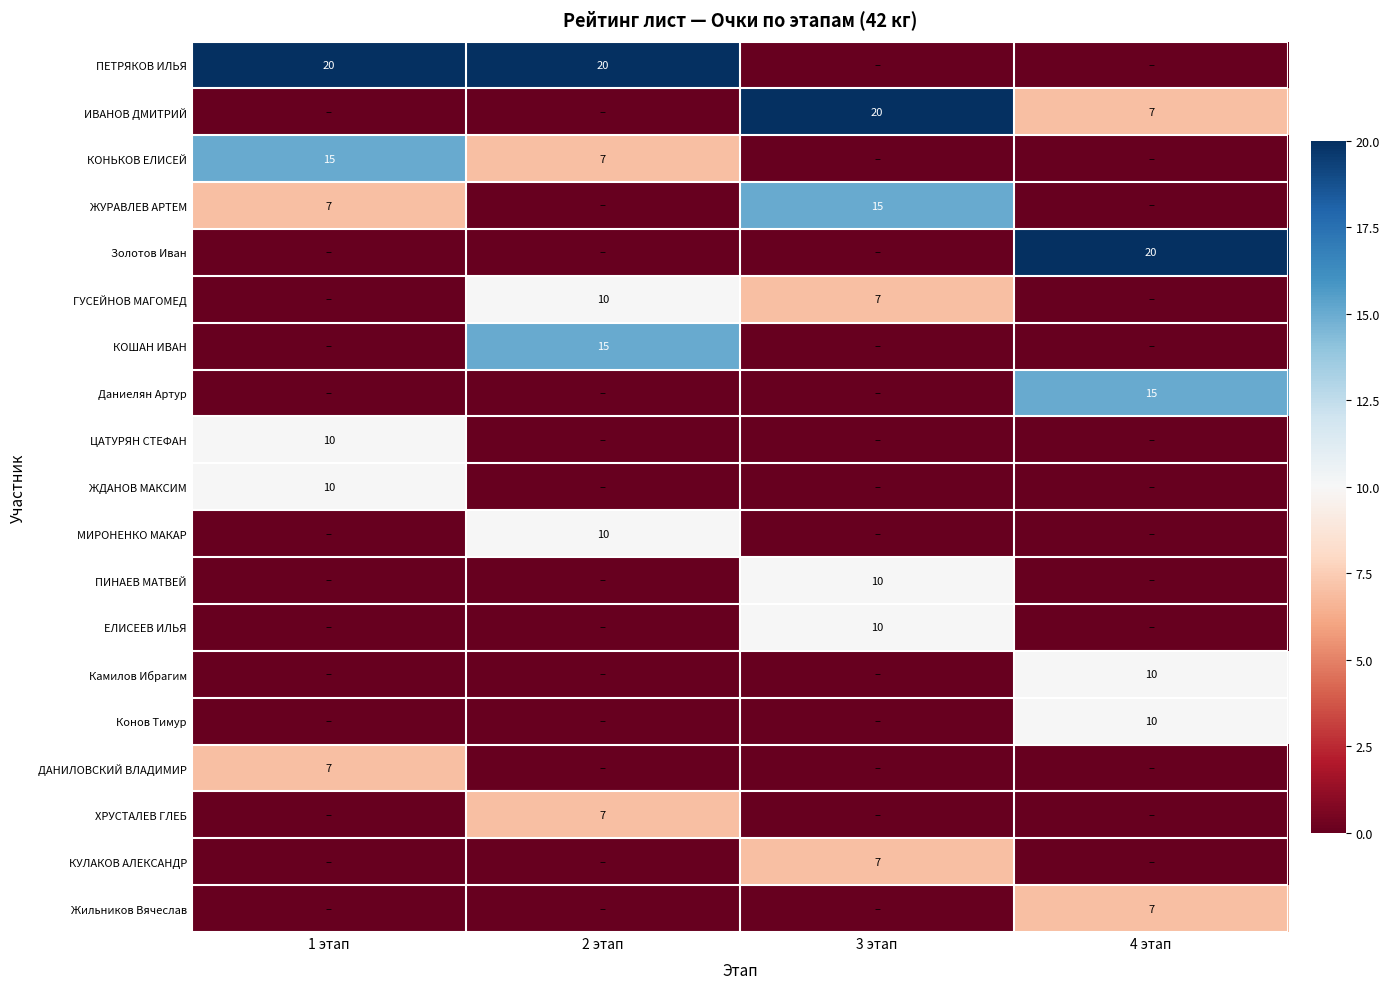

The value of Камилов Ибрагим at 4 этап is 10. True or false?

True